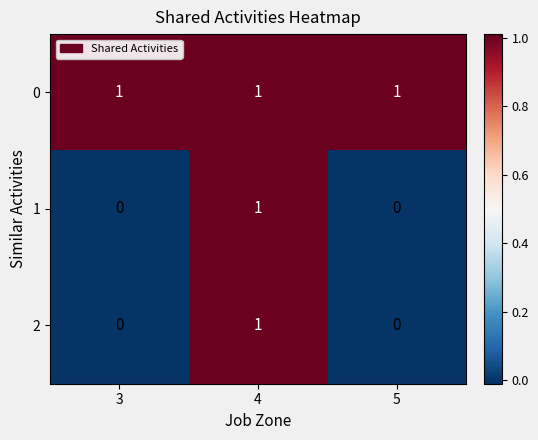

At how many categories does at least one series exceed 0?

3